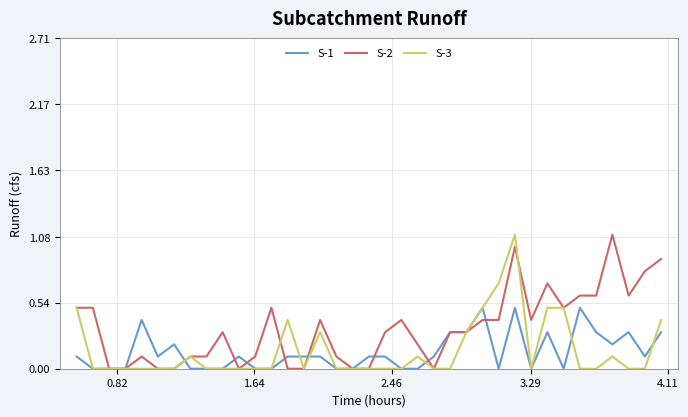

What is the maximum value shown in the chart?

1.1